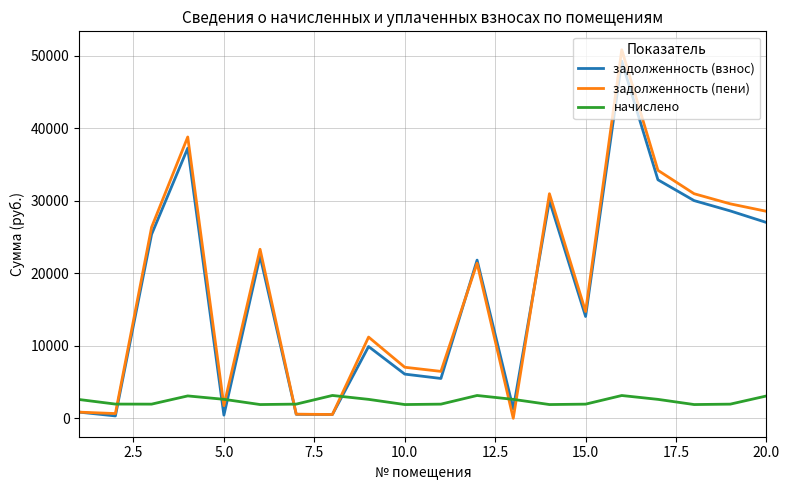

What is the difference between the maximum and minimum values in the задолженность (взнос) series?

48949.3